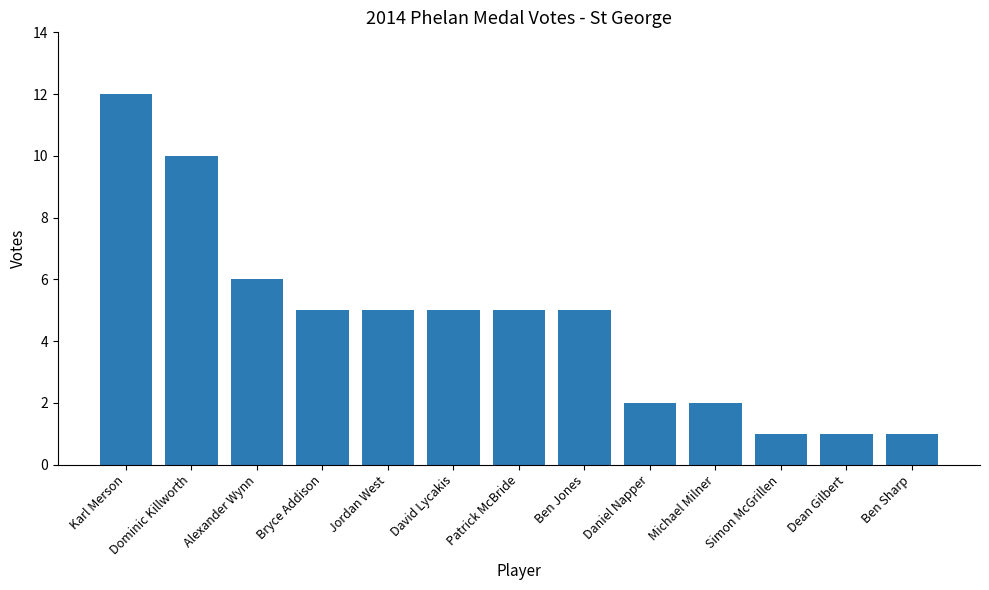

What is the maximum value shown in the chart?

12